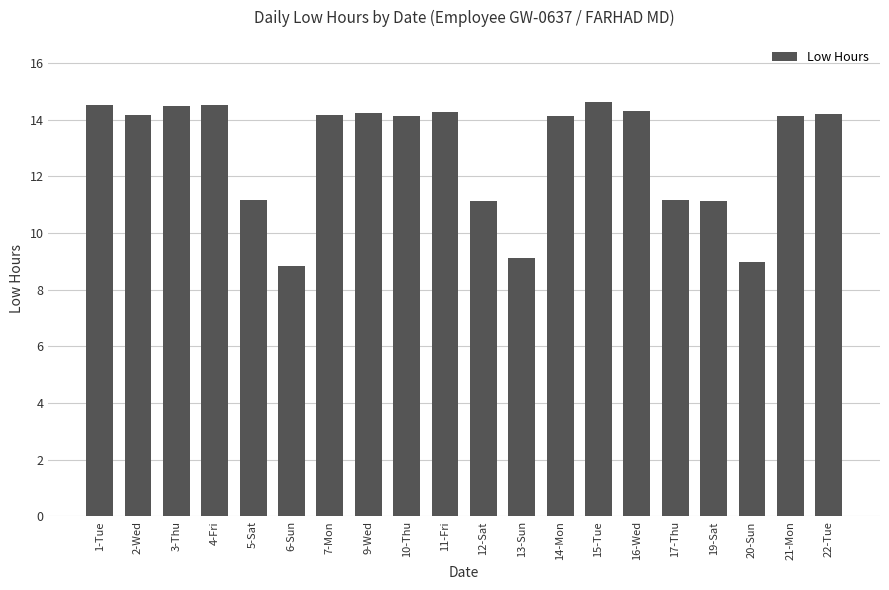

Is it true that the value at 17-Thu is 16.6?

False